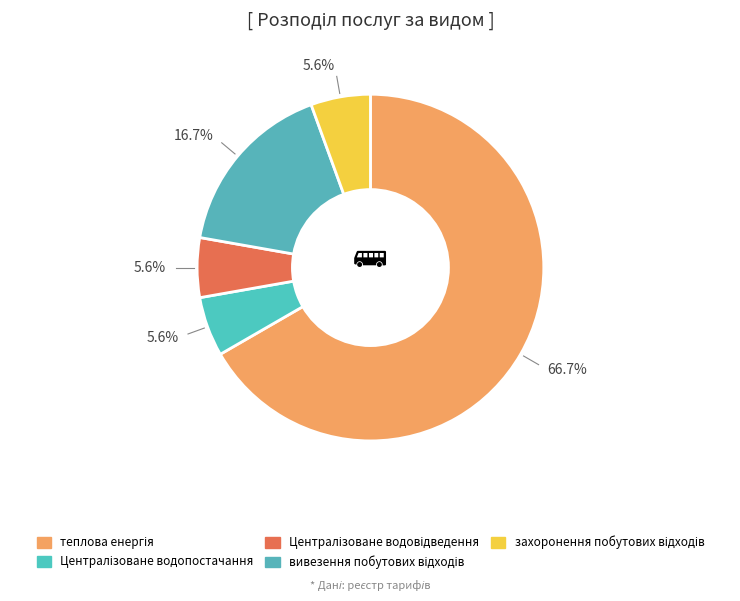

Count the number of slices in the pie.

5